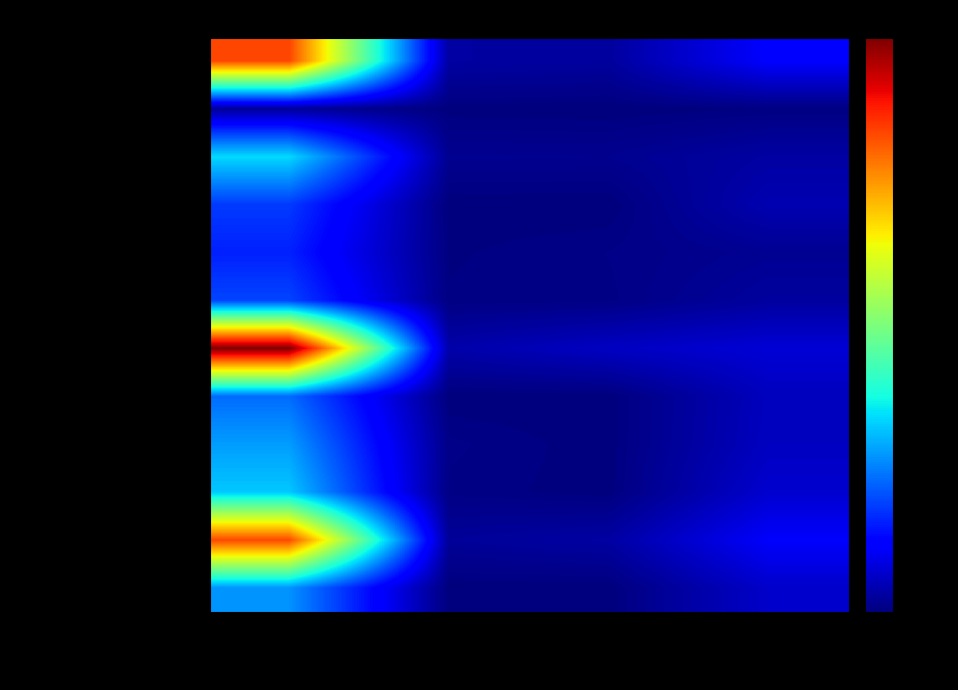

Reading left to right, transcribe all the data shown in this chart.

Макароны отварные с сыром: Калорийность=280.0	Белки=10.7	Жиры=9.4	Углеводы=38.2
Помидор свежий: Калорийность=8.1	Белки=0.4	Жиры=0.1	Углеводы=1.4
Кондитерское изделие (печенье): Калорийность=113.6	Белки=5.6	Жиры=5.3	Углеводы=10.8
Чай с сахаром: Калорийность=61.2	Белки=0.2	Жиры=0.0	Углеводы=15.0
Салат из белокочанной капусты: Калорийность=52.8	Белки=1.1	Жиры=2.7	Углеводы=6.0
Суп картофельный с крупой греч…: Калорийность=64.6	Белки=1.6	Жиры=2.2	Углеводы=9.6
Плов: Калорийность=334.9	Белки=13.0	Жиры=20.1	Углеводы=25.6
Напиток витаминный из яблок и …: Калорийность=77.6	Белки=0.2	Жиры=0.2	Углеводы=18.8
Хлеб пшеничный: Калорийность=93.8	Белки=3.0	Жиры=0.3	Углеводы=19.7
Хлеб ржано-пшеничный: Калорийность=108.0	Белки=2.2	Жиры=0.4	Углеводы=23.8
Оладьи с повидлом: Калорийность=278.5	Белки=7.9	Жиры=11.0	Углеводы=37.2
Кисель ягодный: Калорийность=90.5	Белки=0.1	Жиры=0.1	Углеводы=22.4